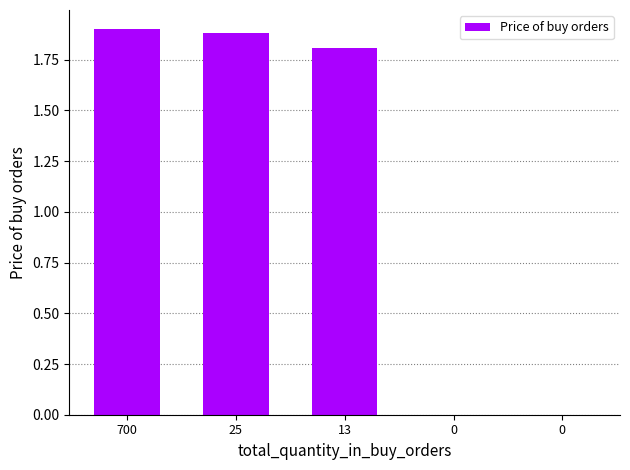

How many data points does each series have?

5